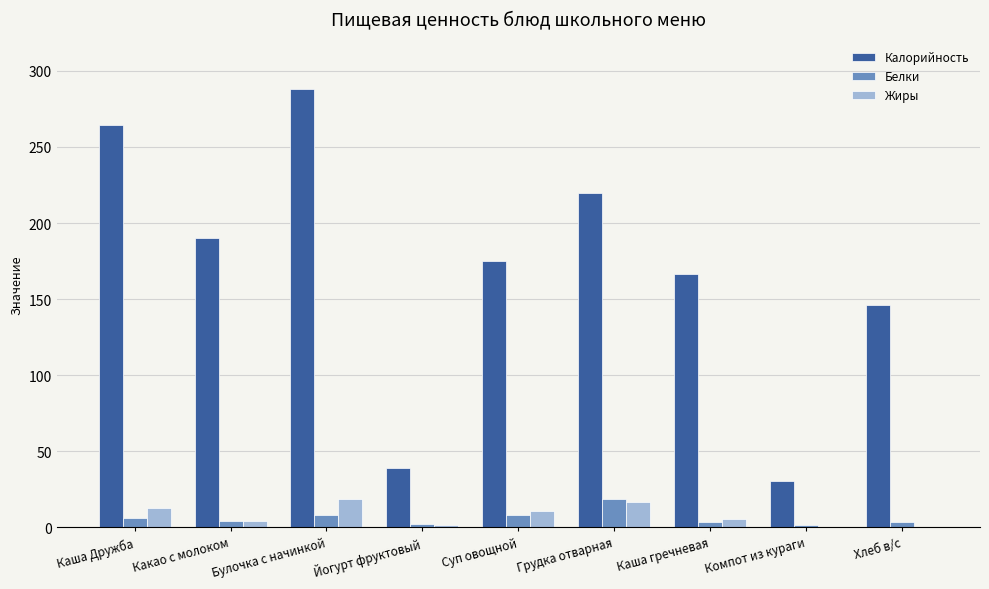

The Калорийность series shows 229.1 at Каша гречневая. True or false?

False